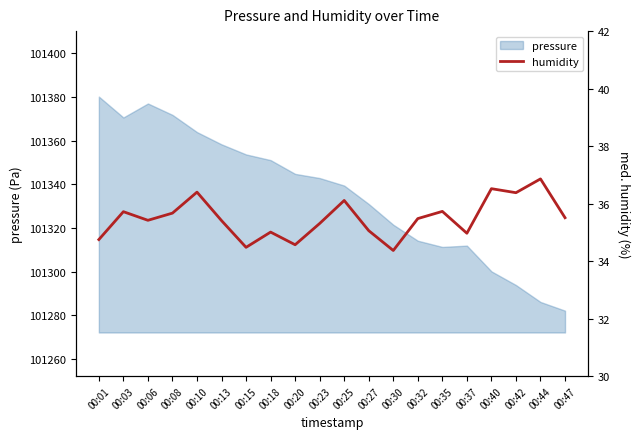

What is the sum of all values?

709.7